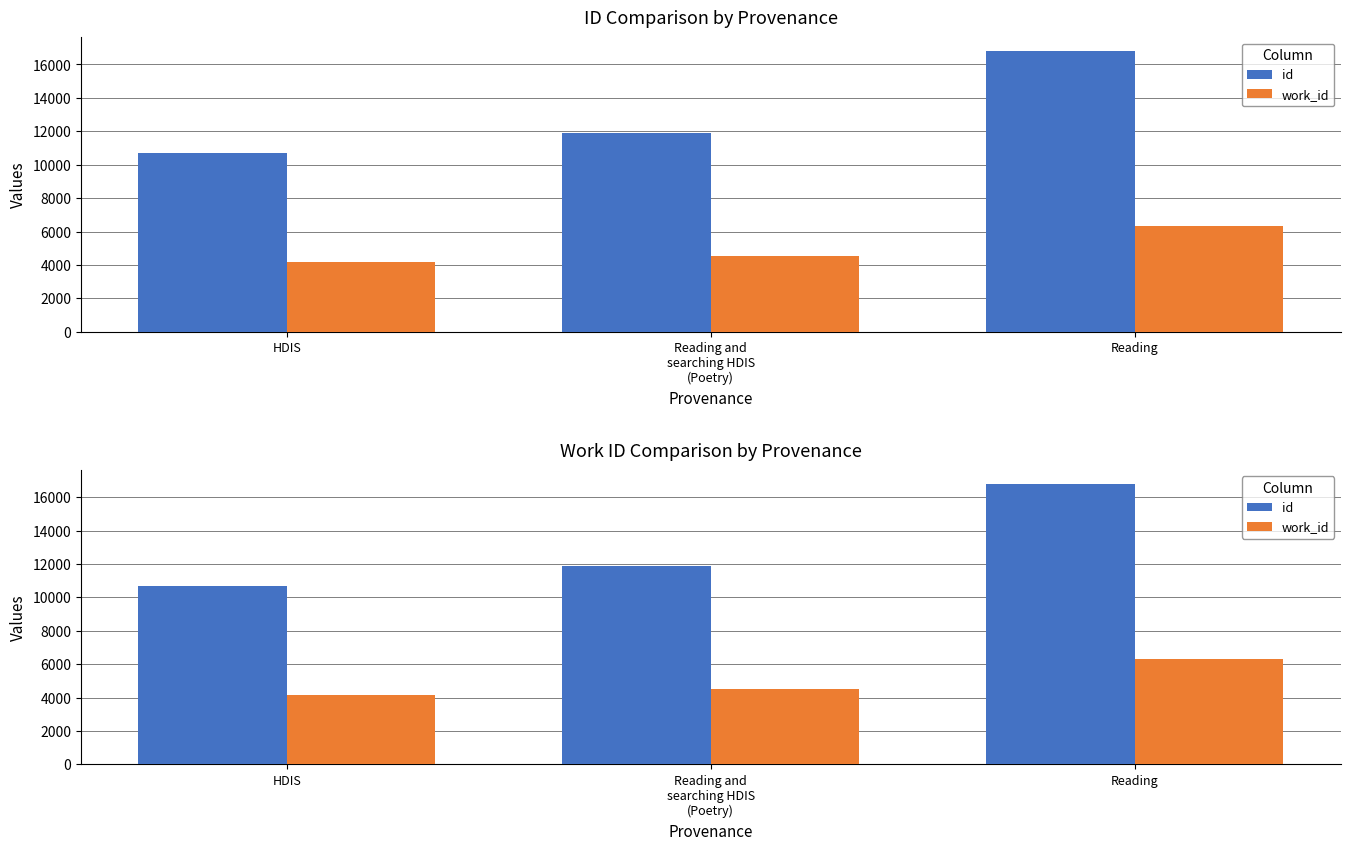

Reading right to left, list all the values displayed in this chart.

id: Reading=16785	Reading and
searching HDIS
(Poetry)=11896	HDIS=10675
work_id: Reading=6330	Reading and
searching HDIS
(Poetry)=4525	HDIS=4151